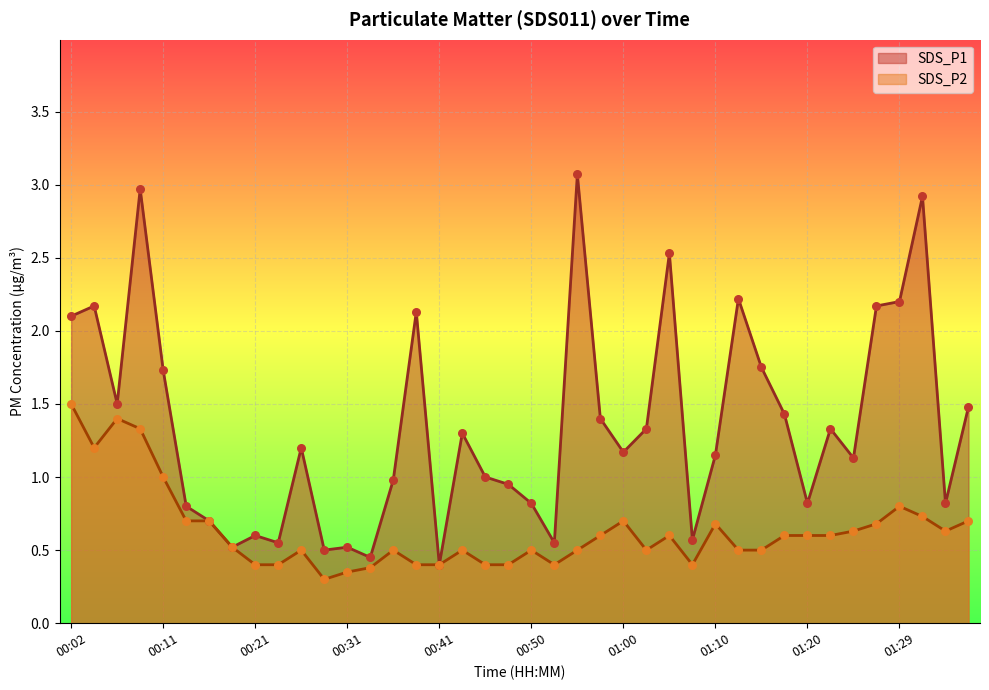

Which series reaches the minimum Y coordinate?

SDS_P2